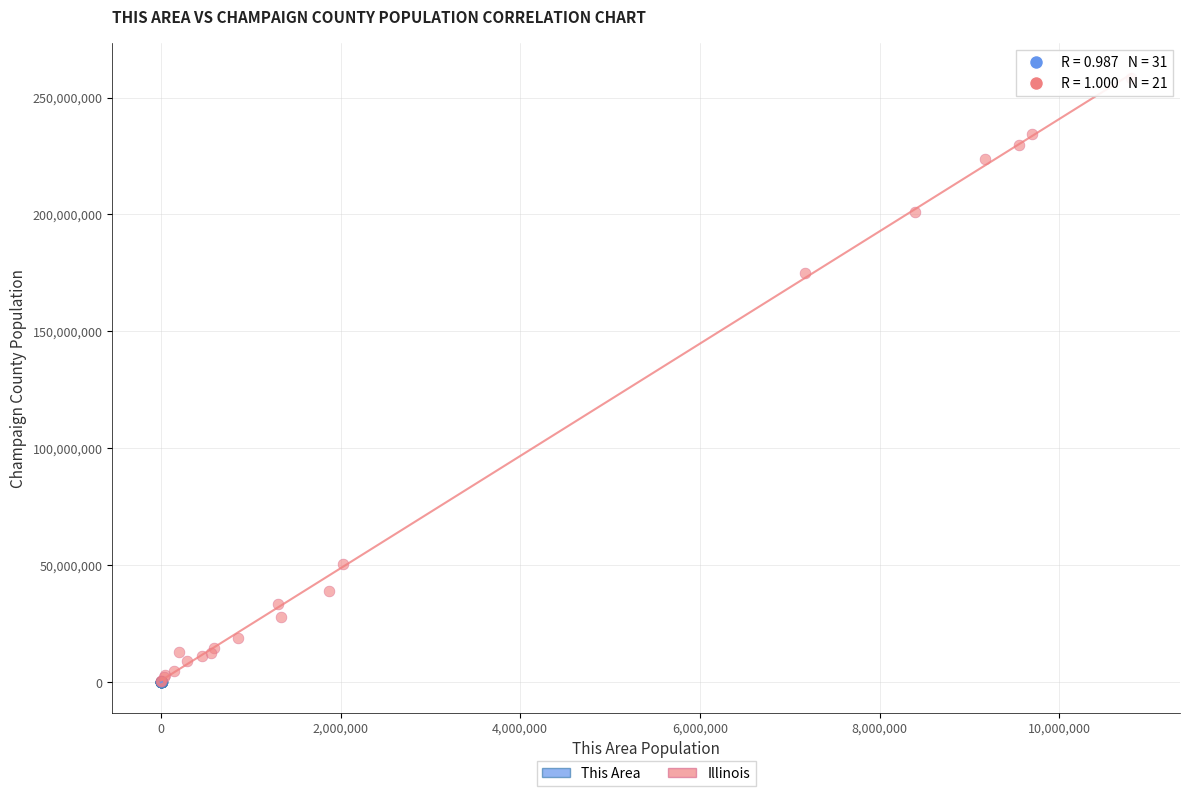

Which series has the widest spread of Y values?

Illinois